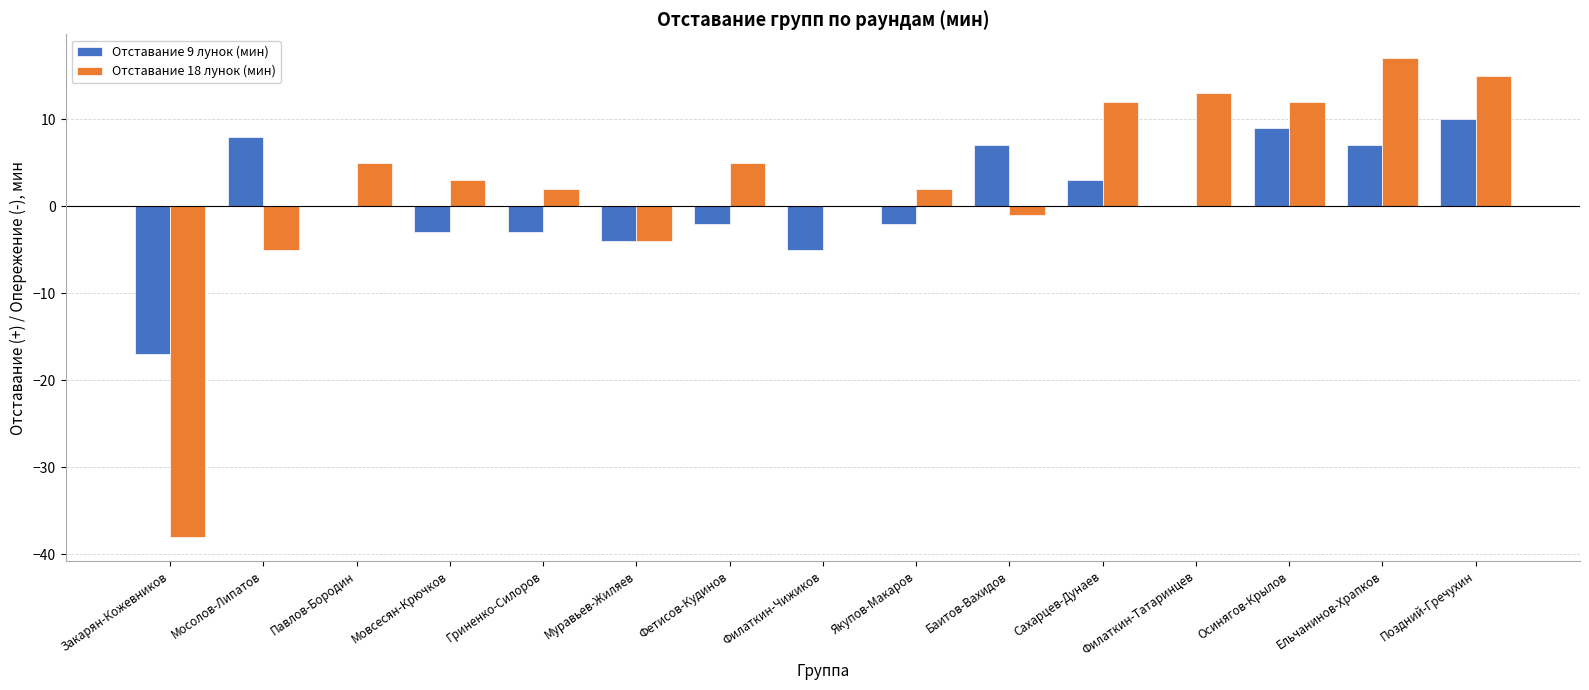

Which series changed the most between Мовсесян-Крючков and Филаткин-Татаринцев?

Отставание 18 лунок (мин)